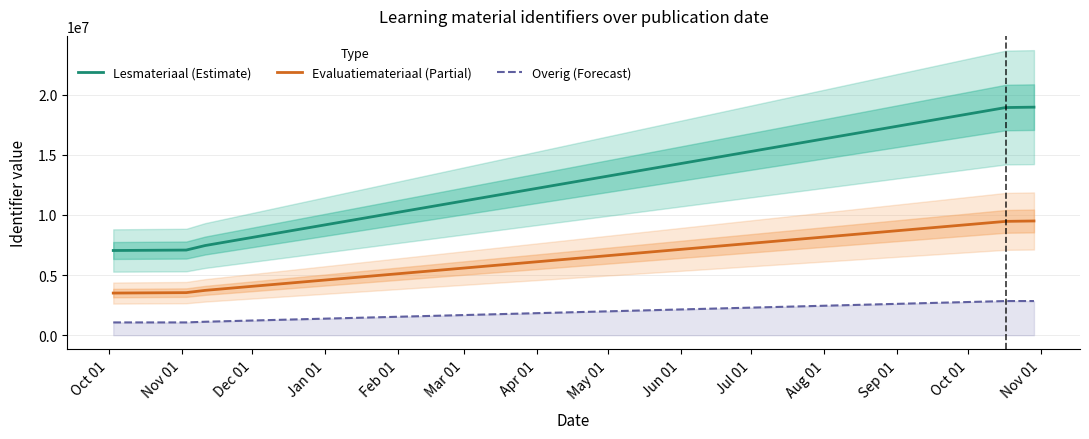

What is the highest value of the Overig (Forecast) series?

2838935.7